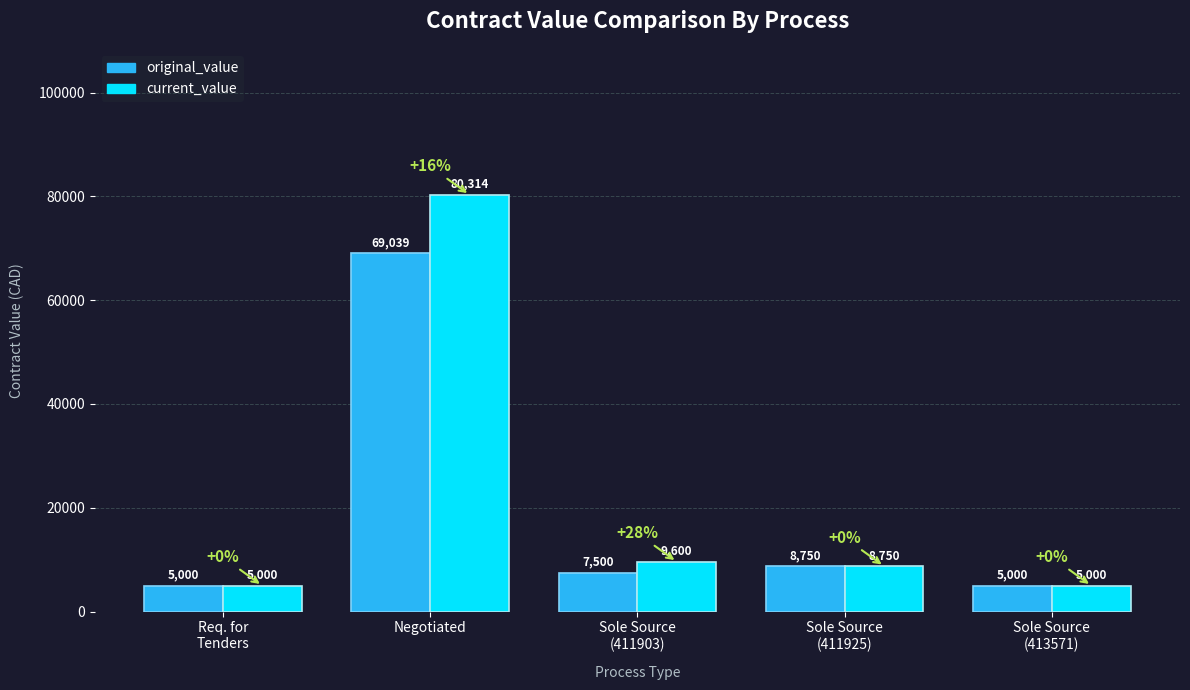

Does the chart contain stacked bars?

No